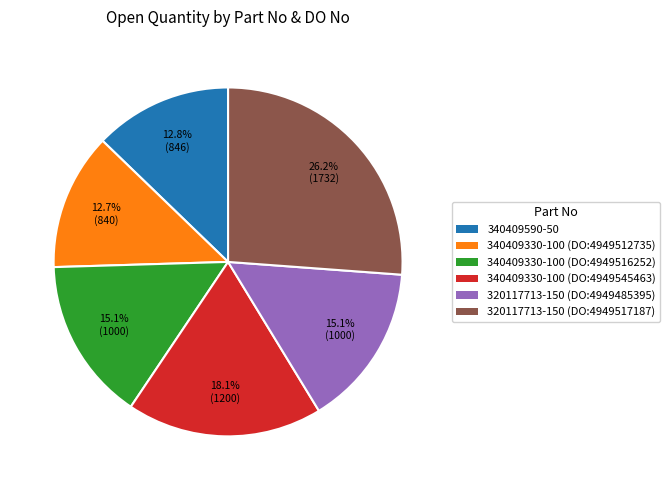

Does any single category account for the majority?

No